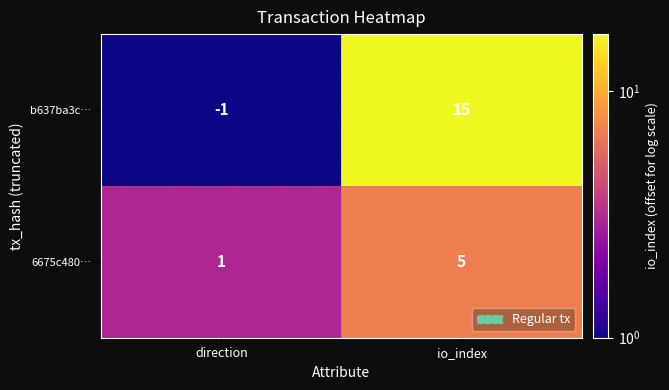

Reading right to left, extract all data points from this chart.

b637ba3c…: 15	-1
6675c480…: 5	1